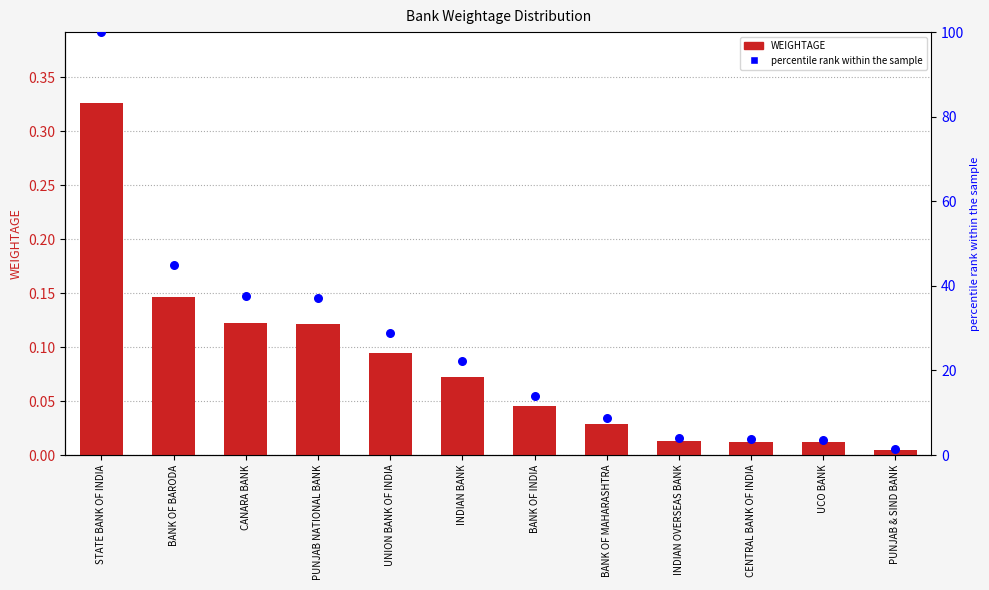

Is the value of WEIGHTAGE at PUNJAB NATIONAL BANK greater than the value of percentile rank within the sample at PUNJAB NATIONAL BANK?

No